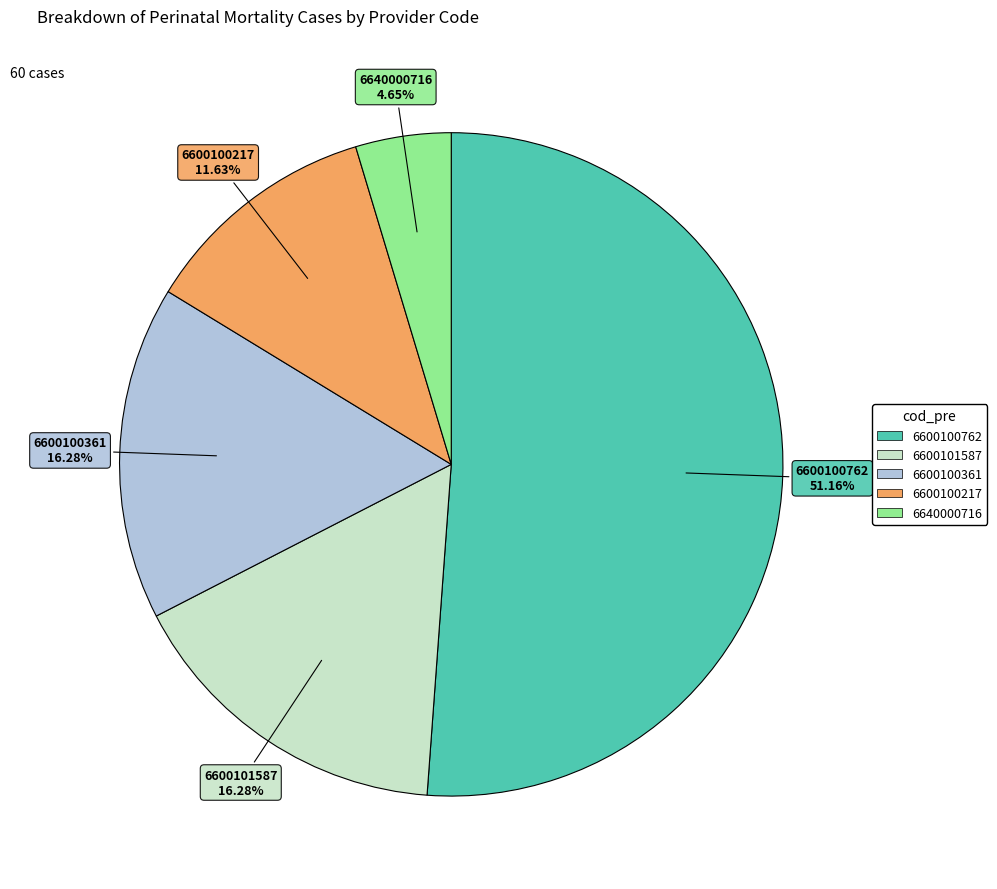

Do 6600100361 and 6600100762 together represent more than half of the pie?

Yes